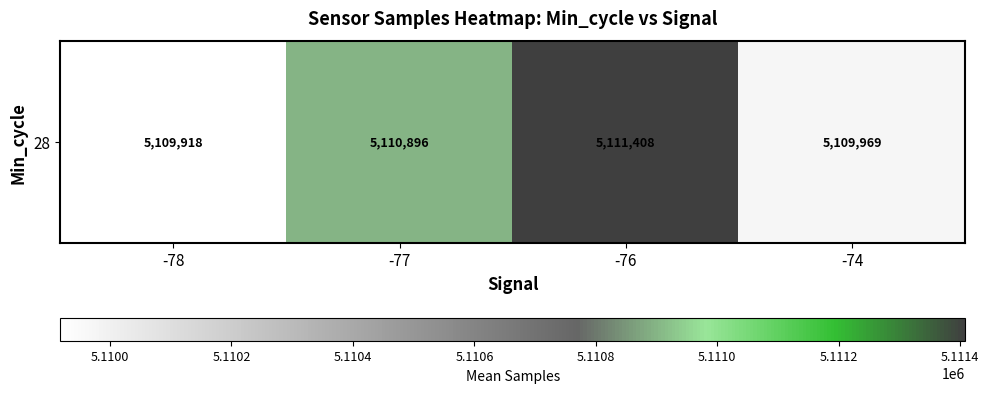

At which category does the chart reach its peak across all series?

-76